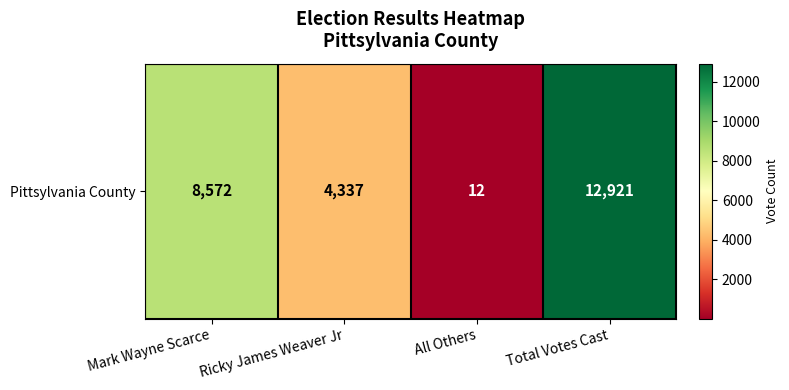

How many values are between 4337 and 12921?

3